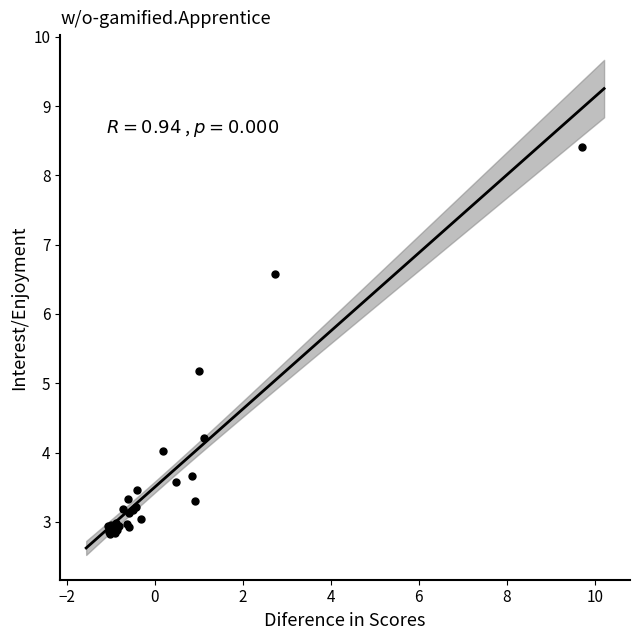

What Y value in the scatter plot is closest to 5?

5.2